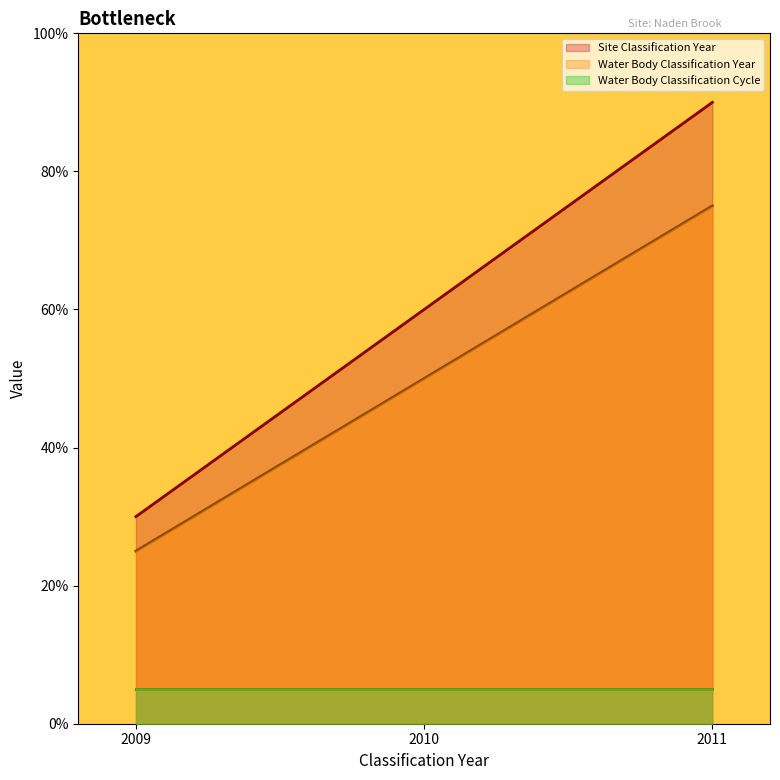

What are all the series names shown in the legend?

Site Classification Year, Water Body Classification Year, Water Body Classification Cycle